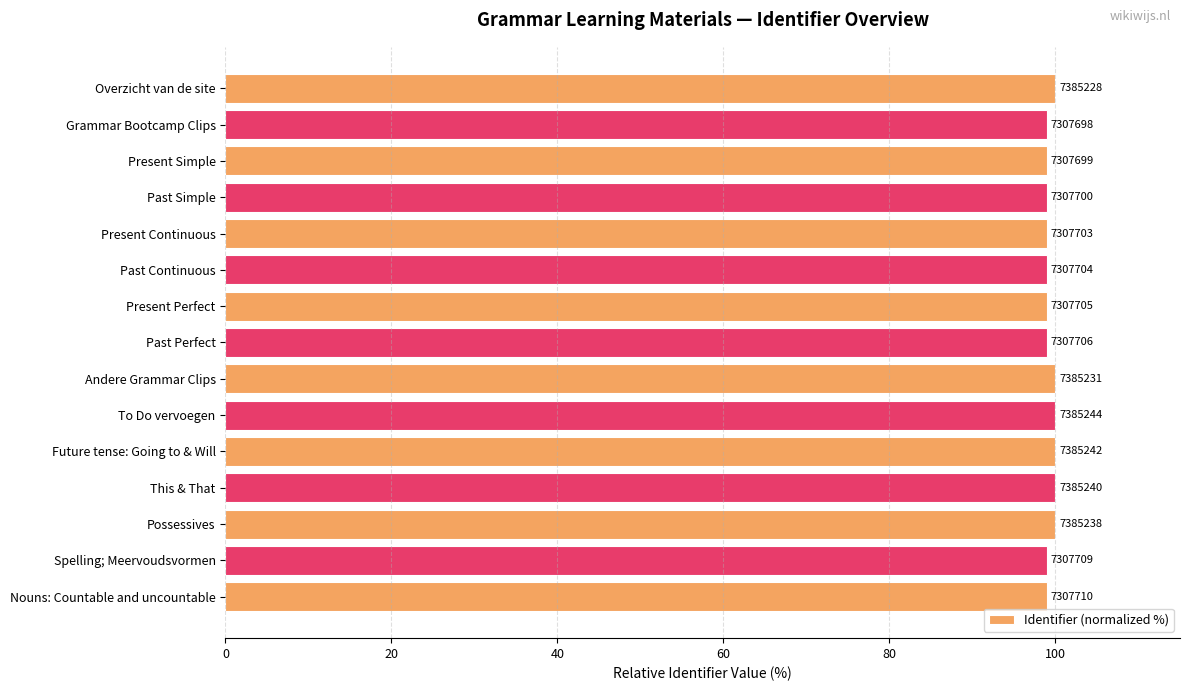

What is the difference between the second highest and minimum values?

1.0